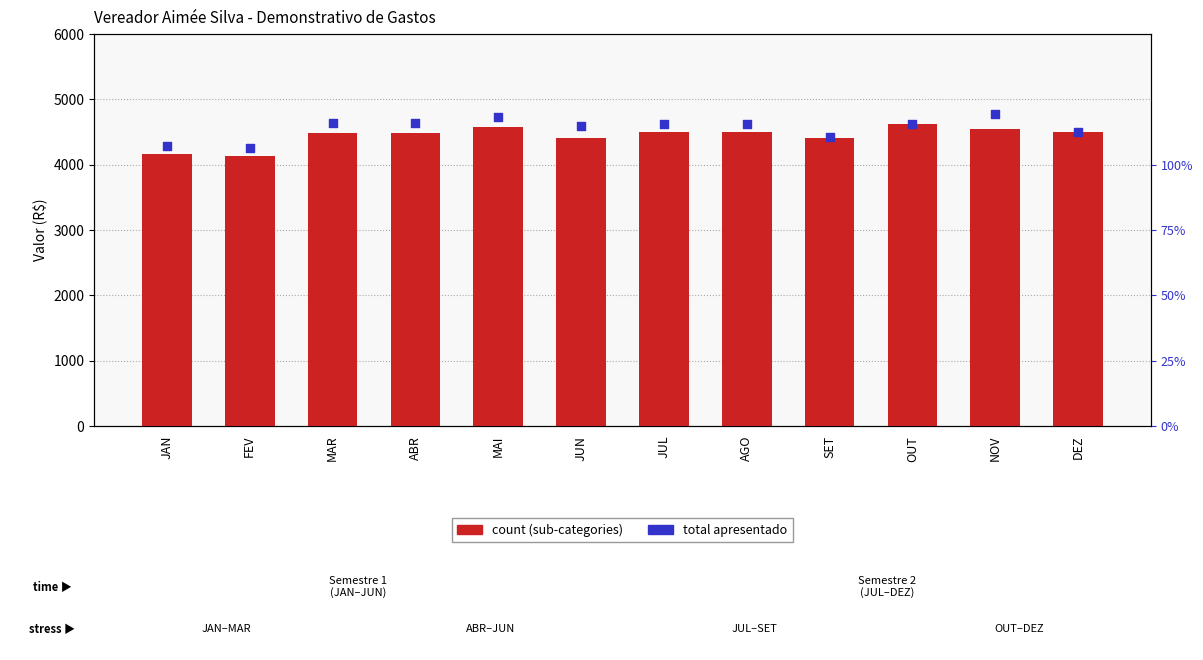

At how many categories does at least one series exceed 3393?

12